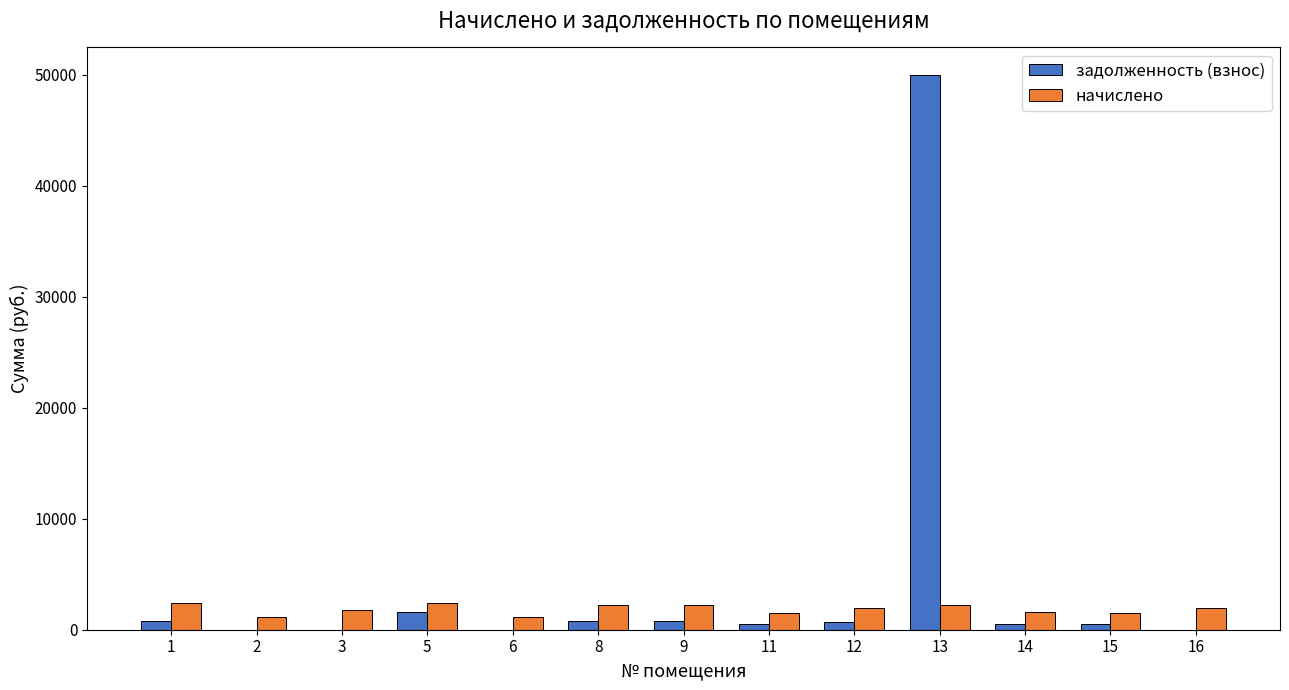

True or false: задолженность (взнос) has a value of 0.0 at 16.

True